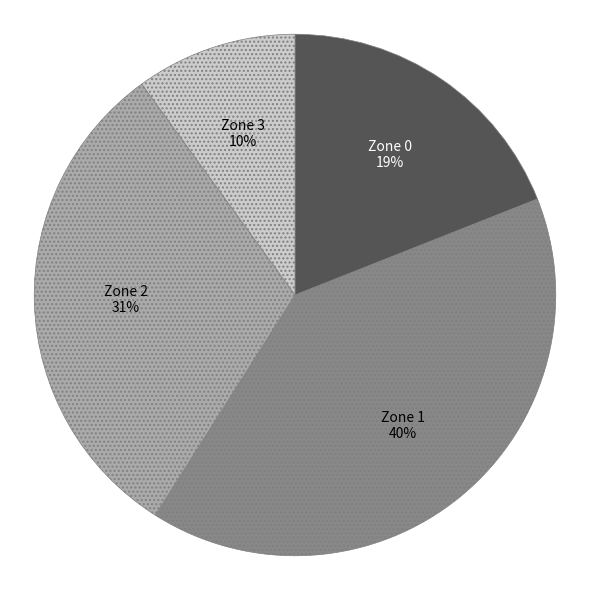

How many slices are in this pie chart?

4